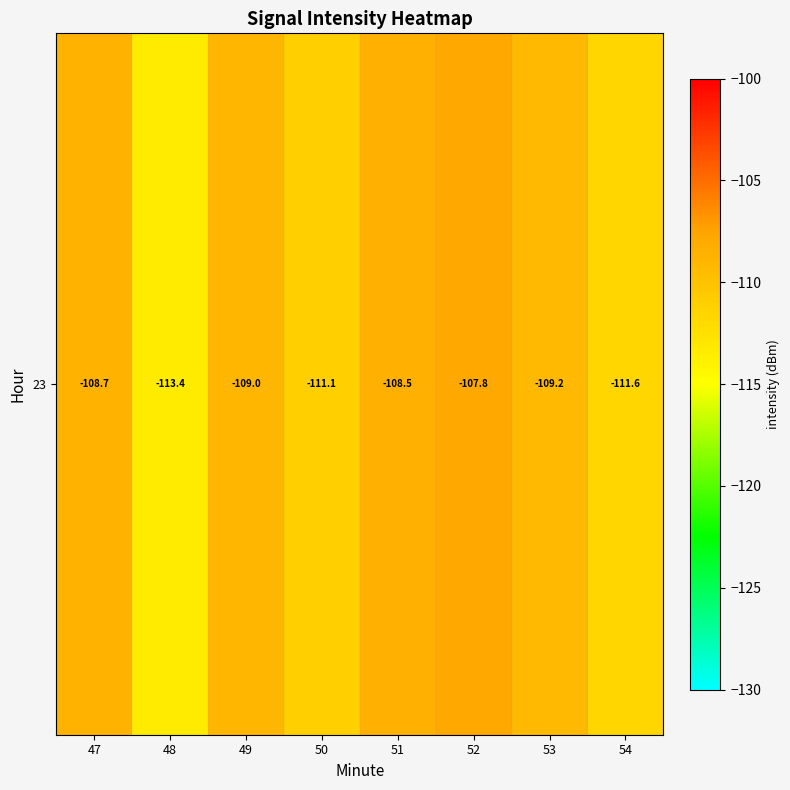

Reading right to left, transcribe all the data shown in this chart.

54=-111.6	53=-109.2	52=-107.8	51=-108.5	50=-111.1	49=-109.0	48=-113.4	47=-108.7